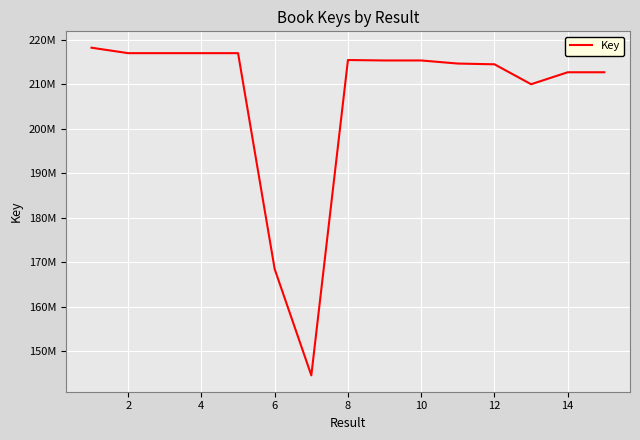

At which category does the data reach its first local valley?

2